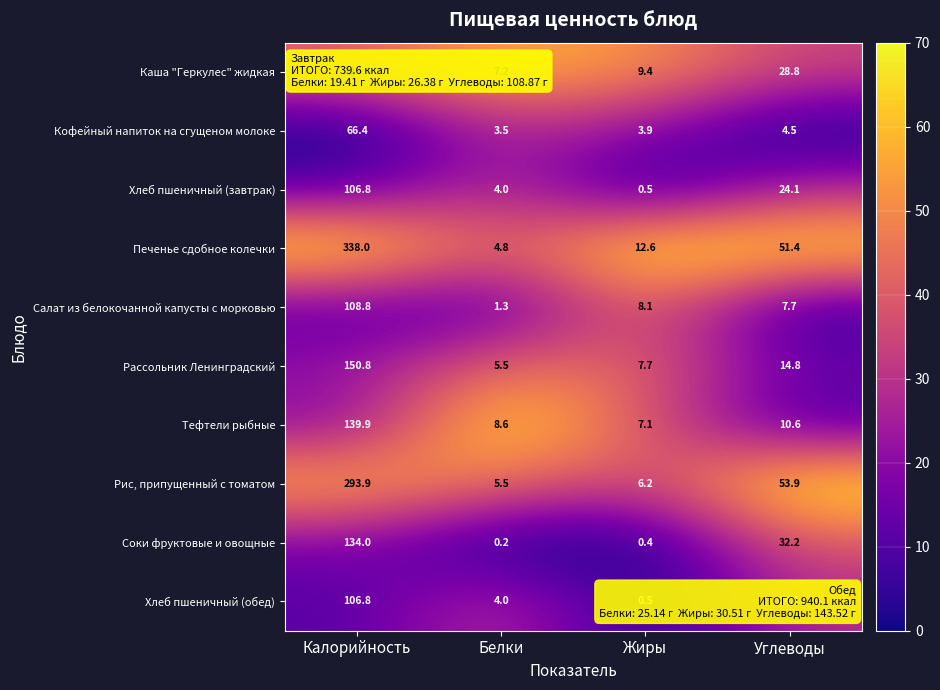

Is it true that Хлеб пшеничный (обед) equals 4.0 at Белки?

True